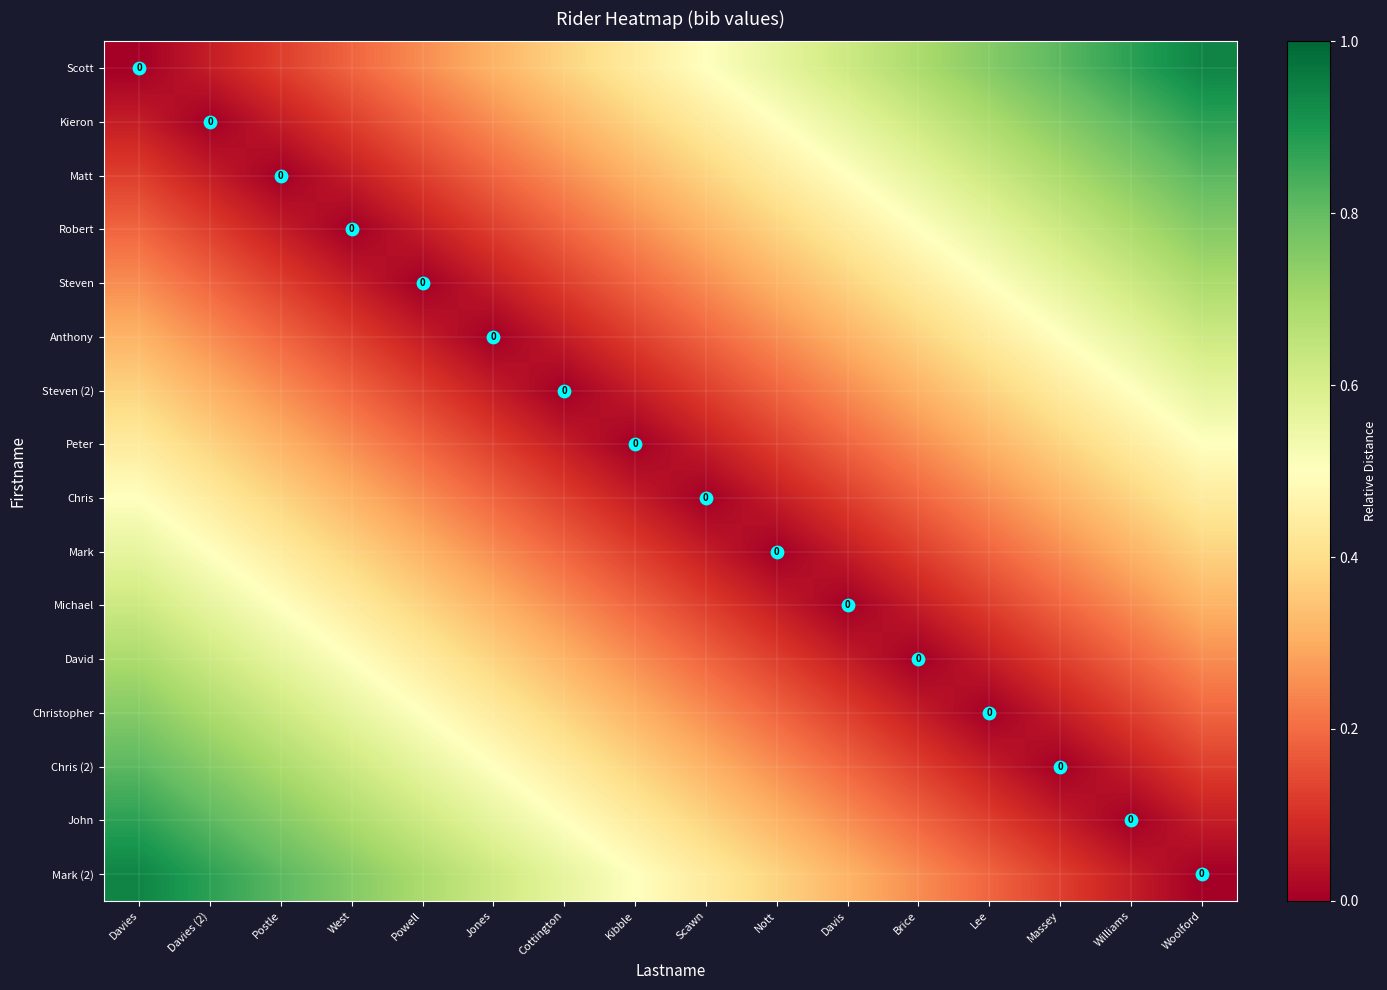

Which series has the largest range (max minus min)?

Scott